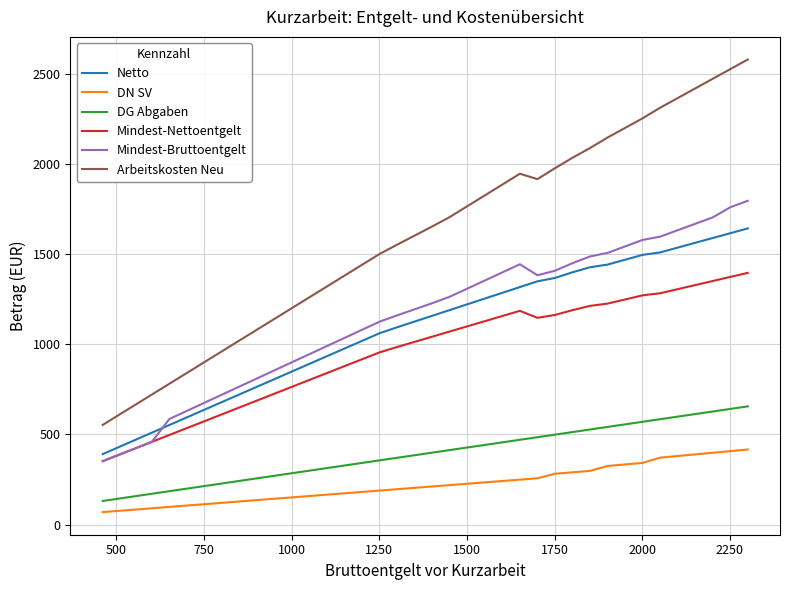

What is the lowest value of the DN SV series?

69.7